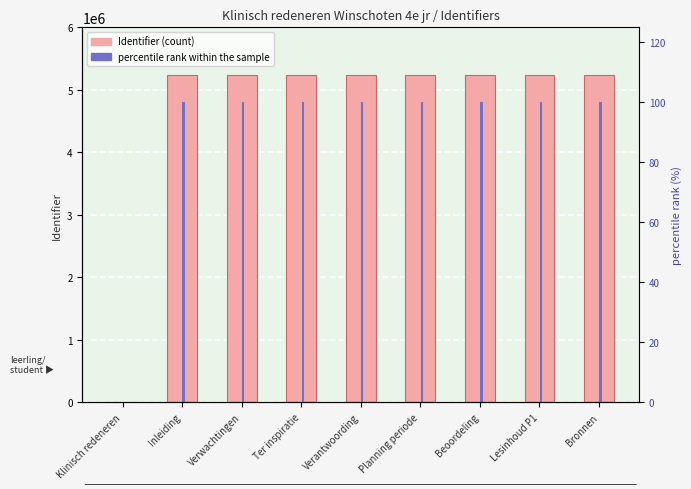

What is the difference between the highest and lowest values at Lesinhoud P1?

5239713.0